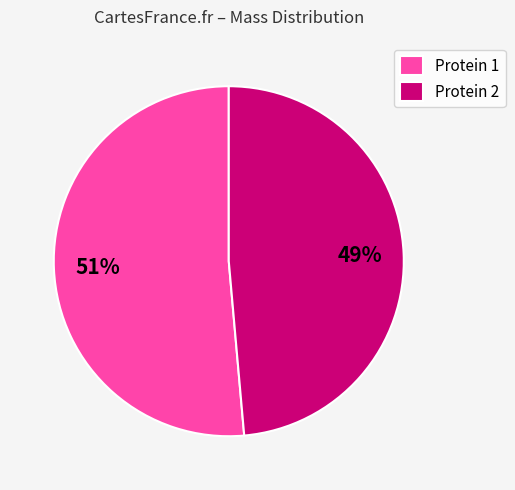

To the nearest percent, what percentage of the pie is Protein 1?

51%